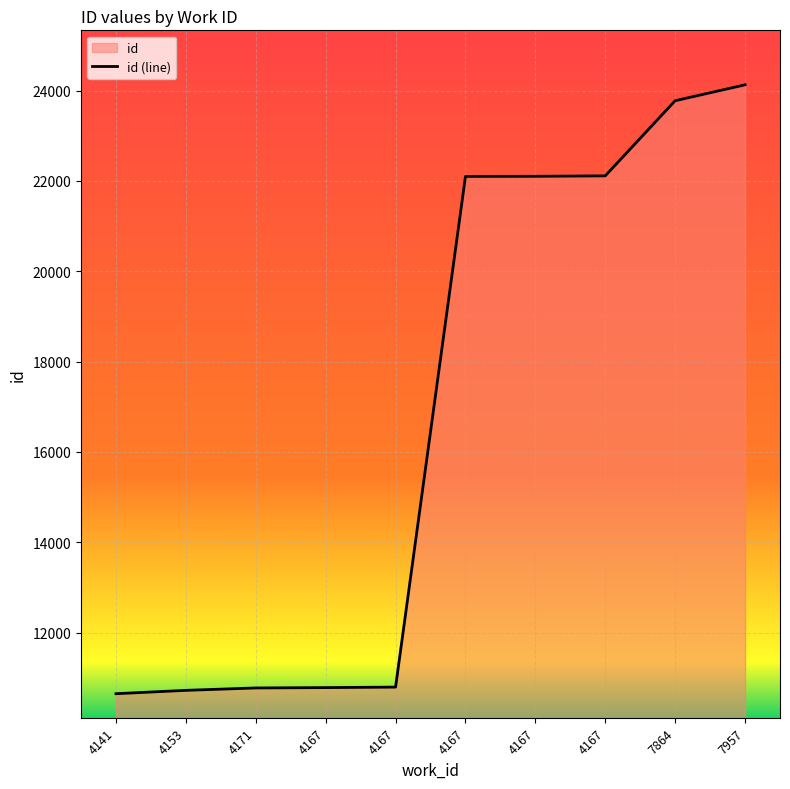

What is the difference between the second highest and minimum values?

13132